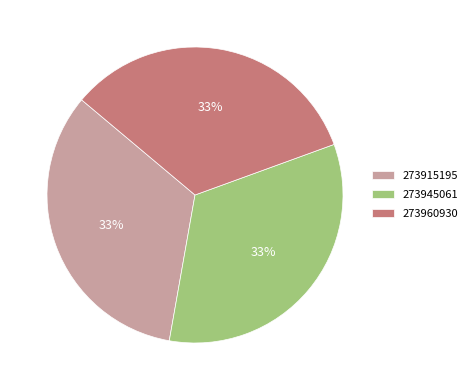

True or false: 273915195 accounts for 45% of the total.

False